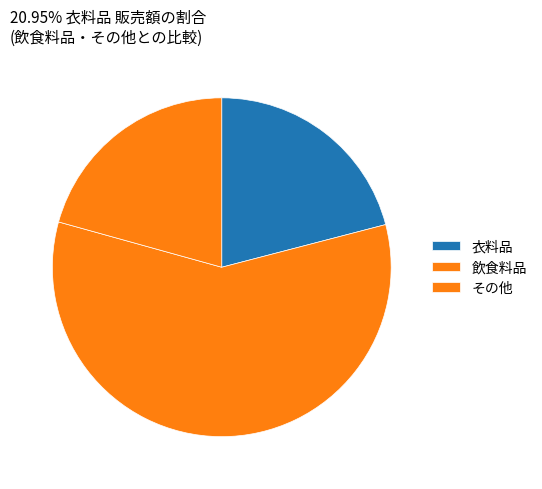

To the nearest percent, what percentage of the pie is 衣料品?

21%